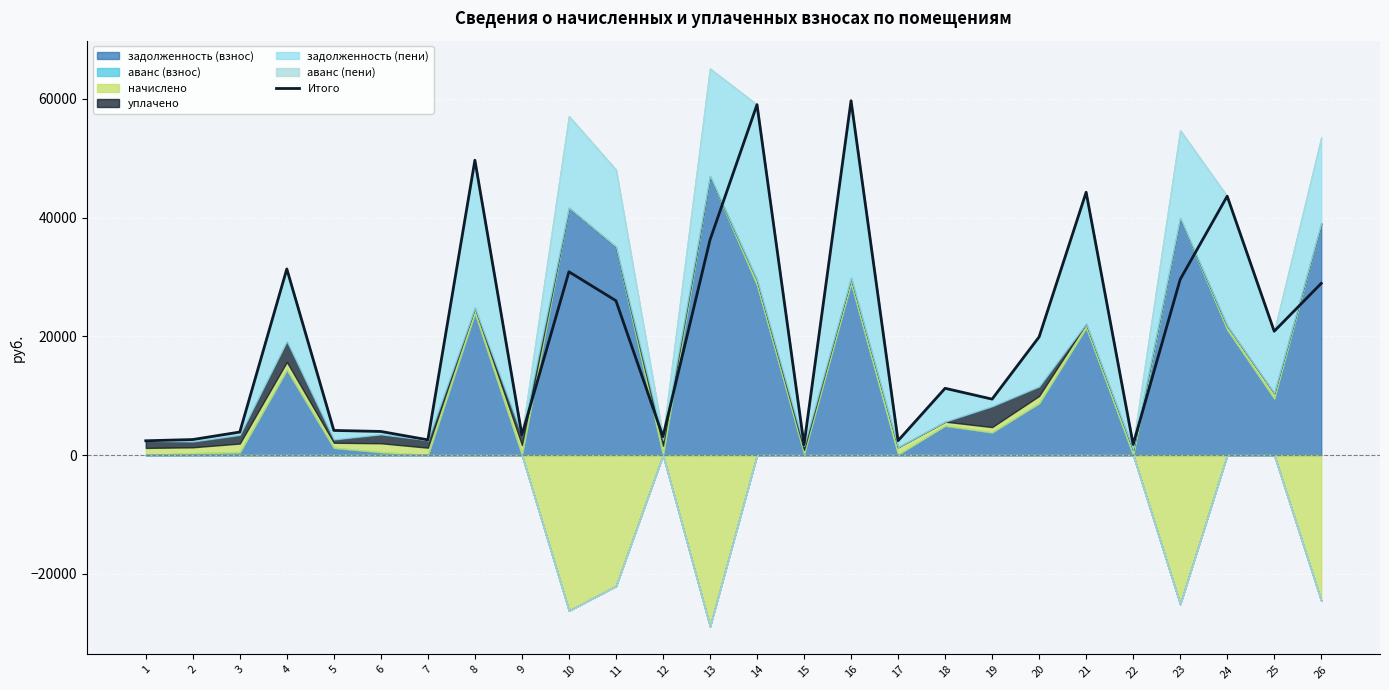

Rank the categories by value from highest to lowest.

16, 14, 8, 21, 24, 13, 4, 10, 23, 26, 11, 25, 20, 18, 19, 5, 6, 3, 9, 12, 2, 7, 17, 1, 22, 15